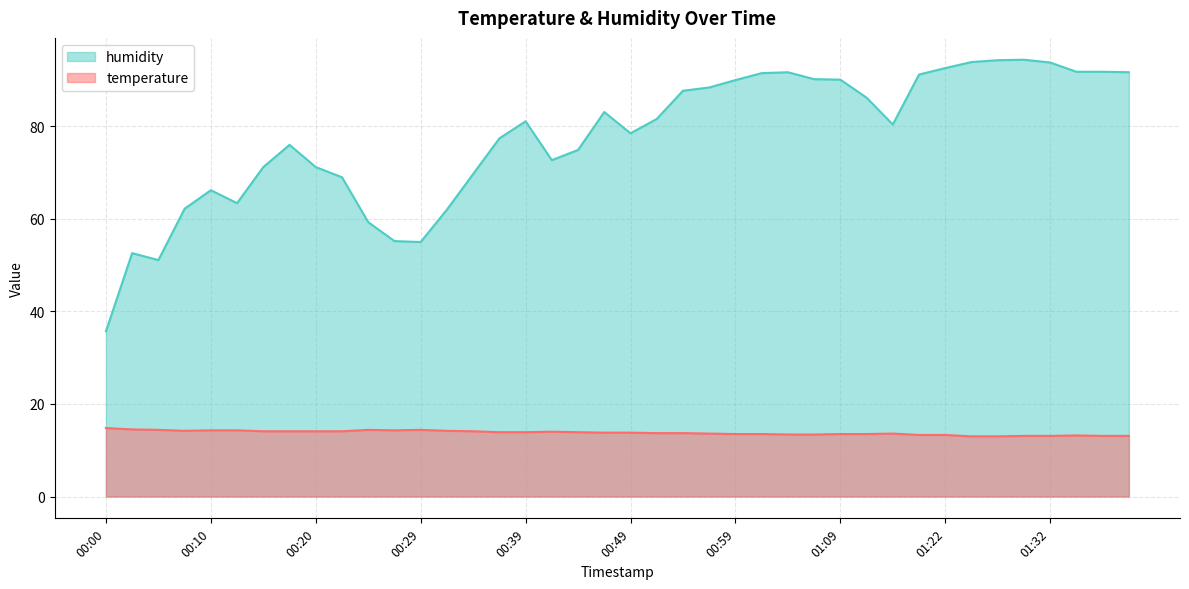

What is the spread (max minus min) of values at 00:12?

49.1